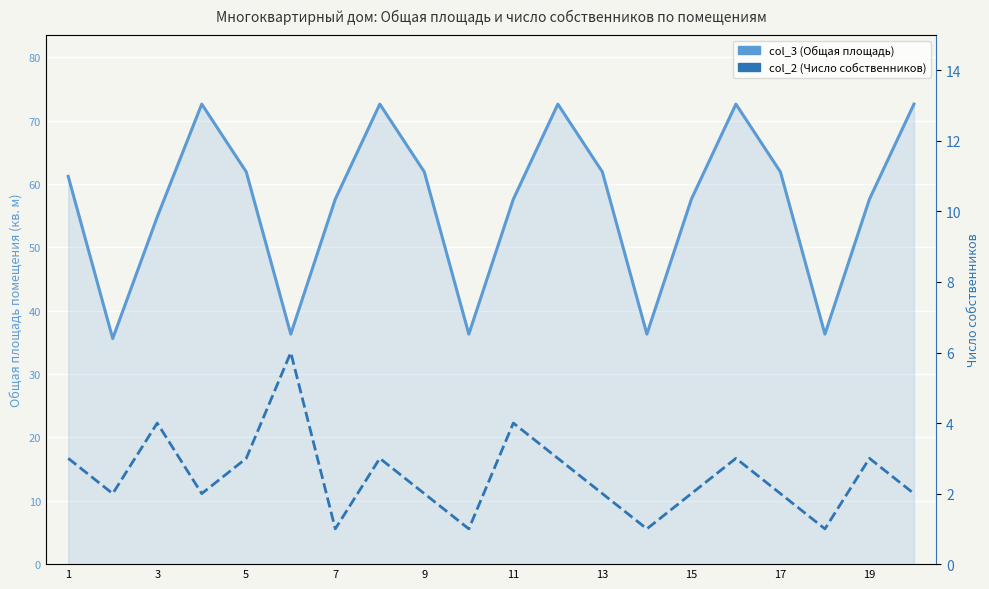

True or false: col_3 (Общая площадь) and col_2 (Число собственников) intersect in this chart.

False